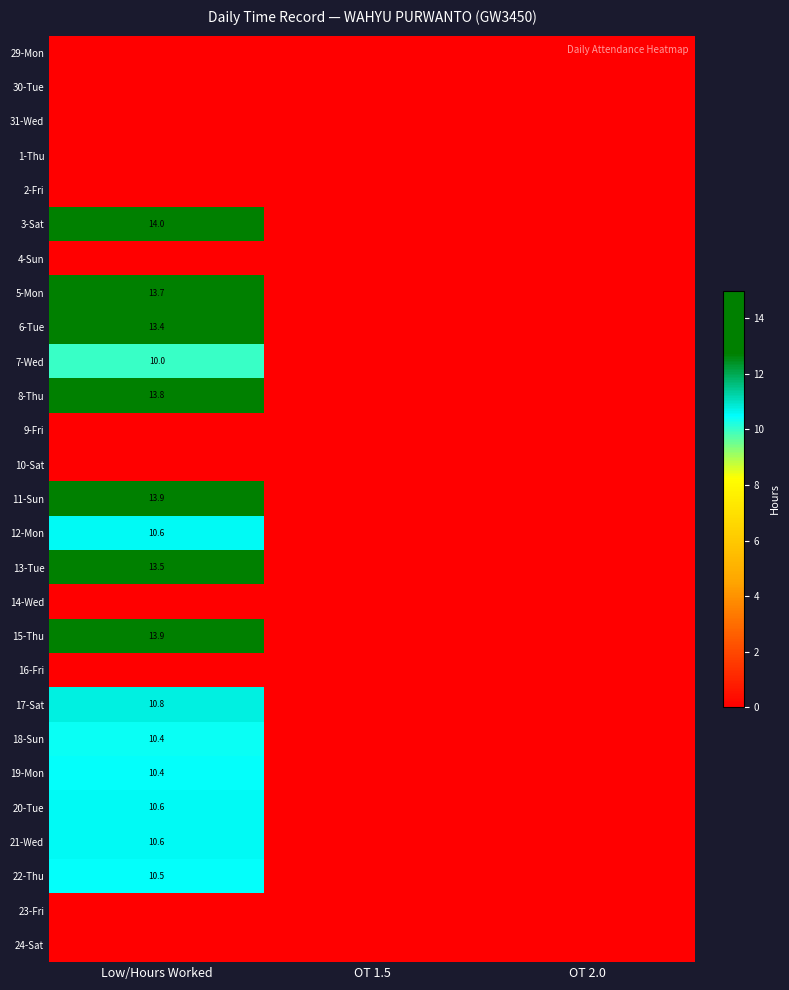

What is the difference between the highest and lowest values at Low/Hours Worked?

14.0